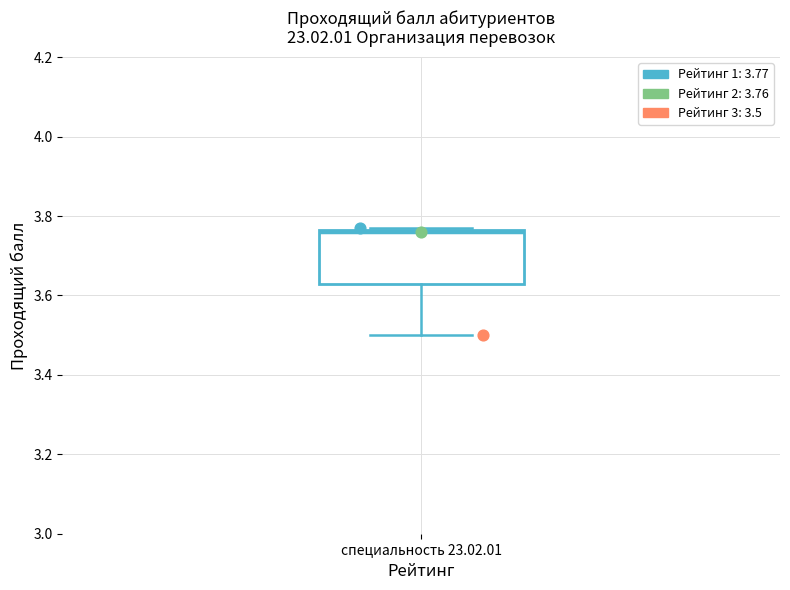

Where is the lower edge of the box for специальность 23.02.01 on the y-axis? The values are not printed on the chart, so give them approximately, as read against the axis.

3.64